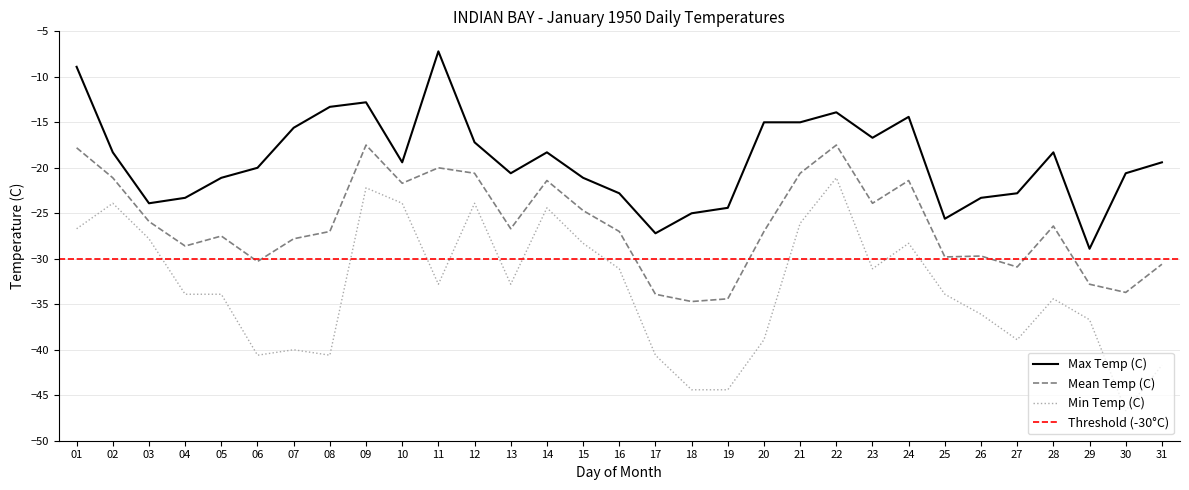

What is the lowest value of the Max Temp (C) series?

-28.9